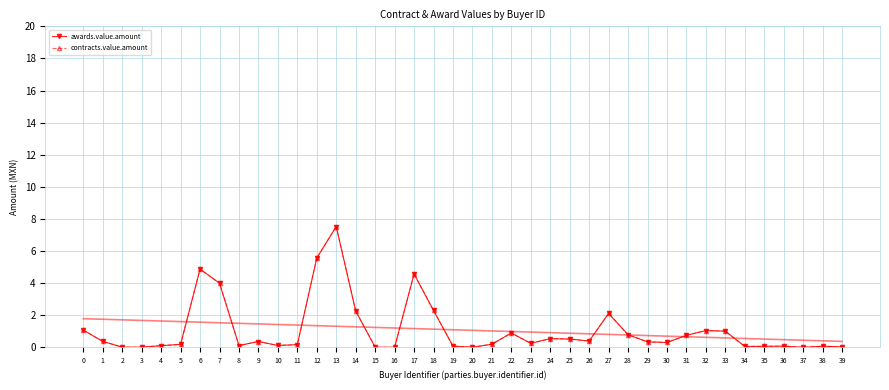

At how many categories does at least one series exceed 6?

1